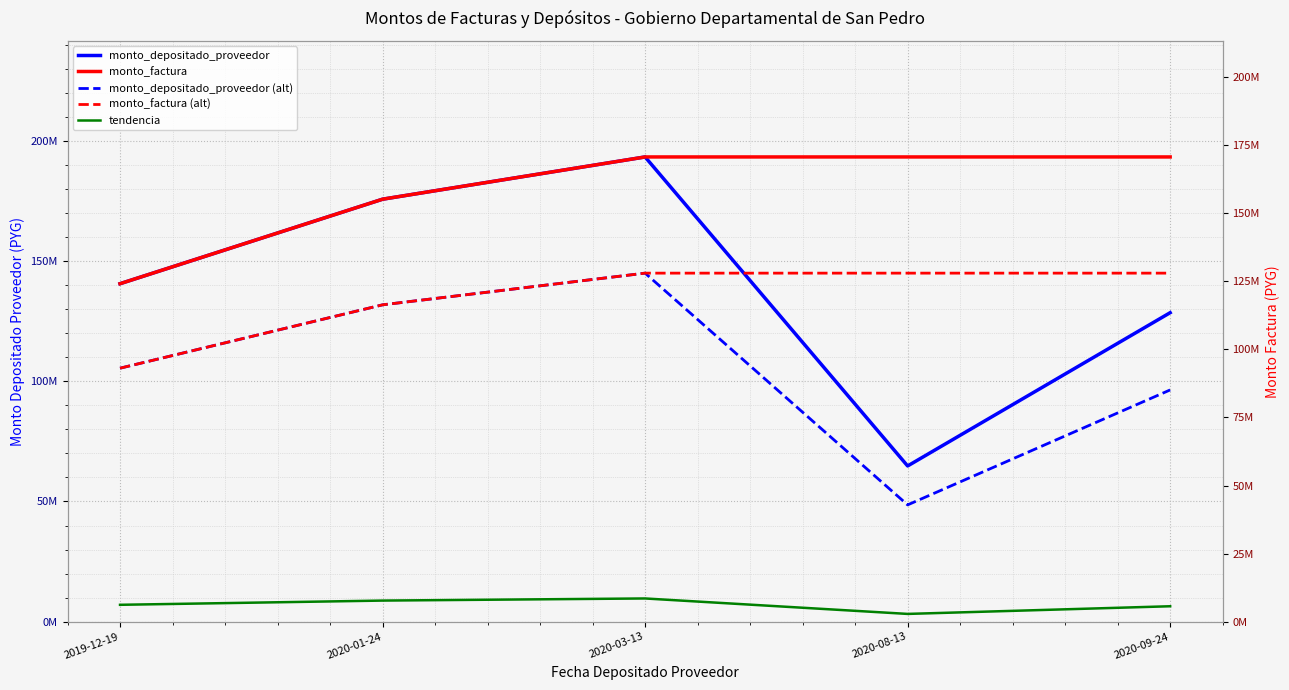

Between 2020-03-13 and 2020-09-24, which is larger?

2020-03-13